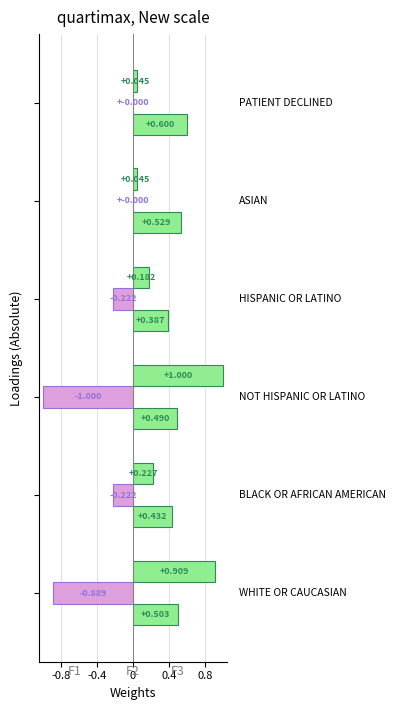

How many distinct data groups are displayed?

3